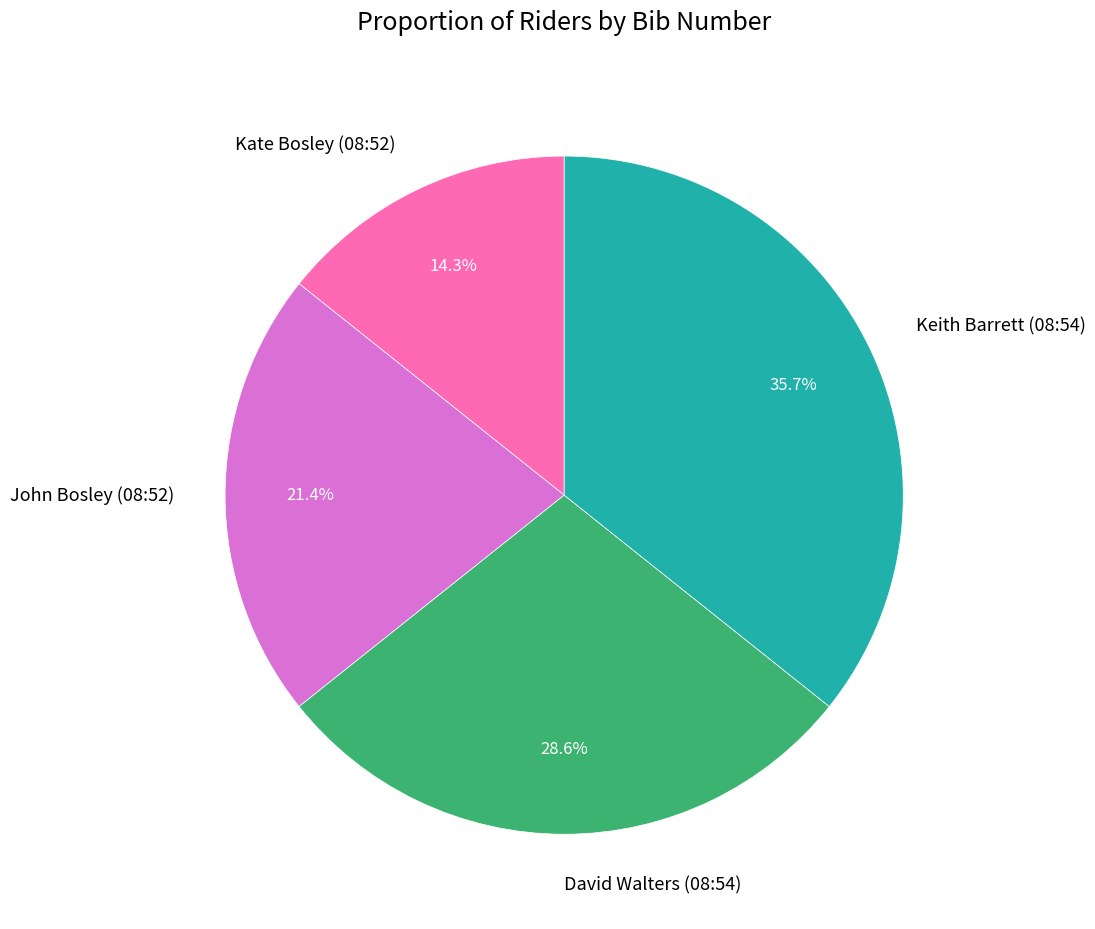

How many slices are in this pie chart?

4